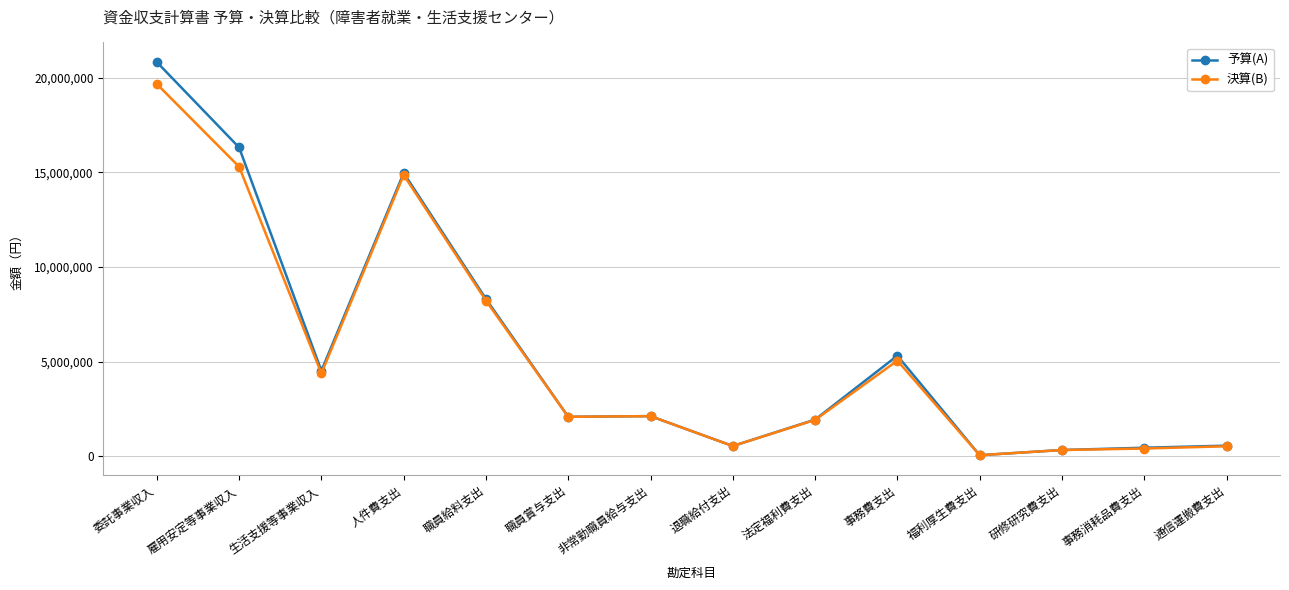

What is the sum of all 予算(A) values?

78308000